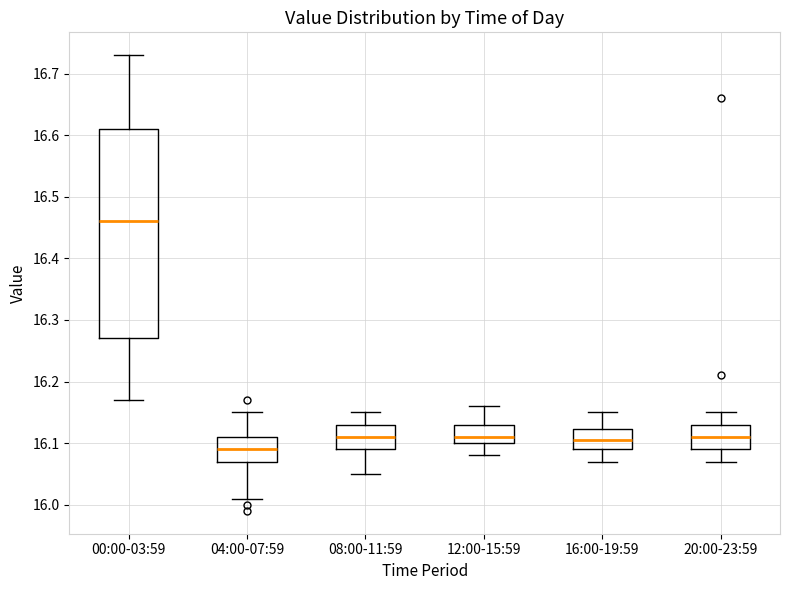

Reading left to right, read every box against the y-axis: the position of its median line, the range the box covers, and the ends of its whiskers. The values are not printed on the chart, so give them approximately, as read against the axis.

00:00-03:59: median 16.46, box 16.27 to 16.61, whiskers 16.17 to 16.73
04:00-07:59: median 16.09, box 16.07 to 16.11, whiskers 16.01 to 16.15
08:00-11:59: median 16.11, box 16.09 to 16.13, whiskers 16.05 to 16.15
12:00-15:59: median 16.11, box 16.10 to 16.13, whiskers 16.08 to 16.16
16:00-19:59: median 16.11, box 16.09 to 16.12, whiskers 16.07 to 16.15
20:00-23:59: median 16.11, box 16.09 to 16.13, whiskers 16.07 to 16.15